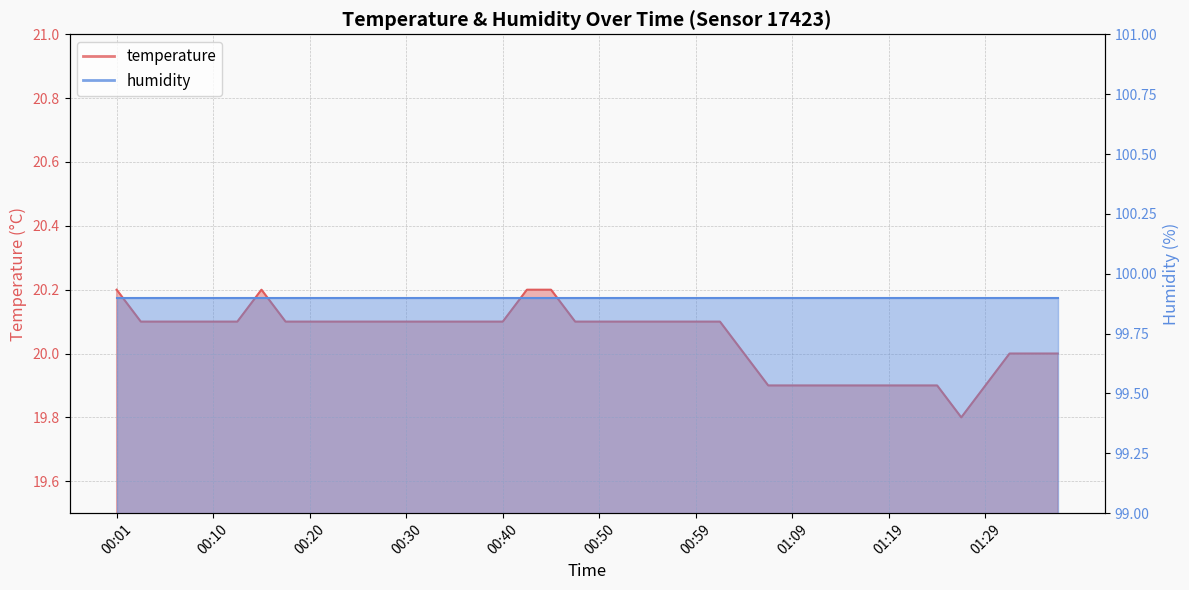

Rank the categories by value from highest to lowest.

00:01, 00:15, 00:42, 00:45, 00:03, 00:06, 00:08, 00:10, 00:13, 00:18, 00:20, 00:23, 00:25, 00:28, 00:30, 00:32, 00:35, 00:37, 00:40, 00:47, 00:50, 00:52, 00:55, 00:57, 00:59, 01:02, 01:04, 01:32, 01:34, 01:37, 01:07, 01:09, 01:12, 01:14, 01:17, 01:19, 01:22, 01:24, 01:29, 01:27